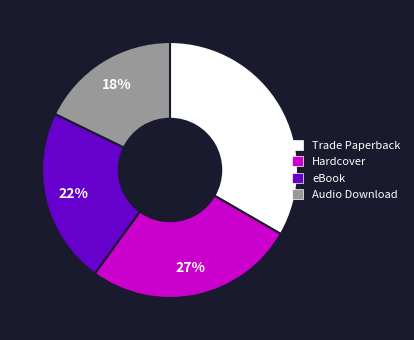

Which slice is the smallest?

Audio Download